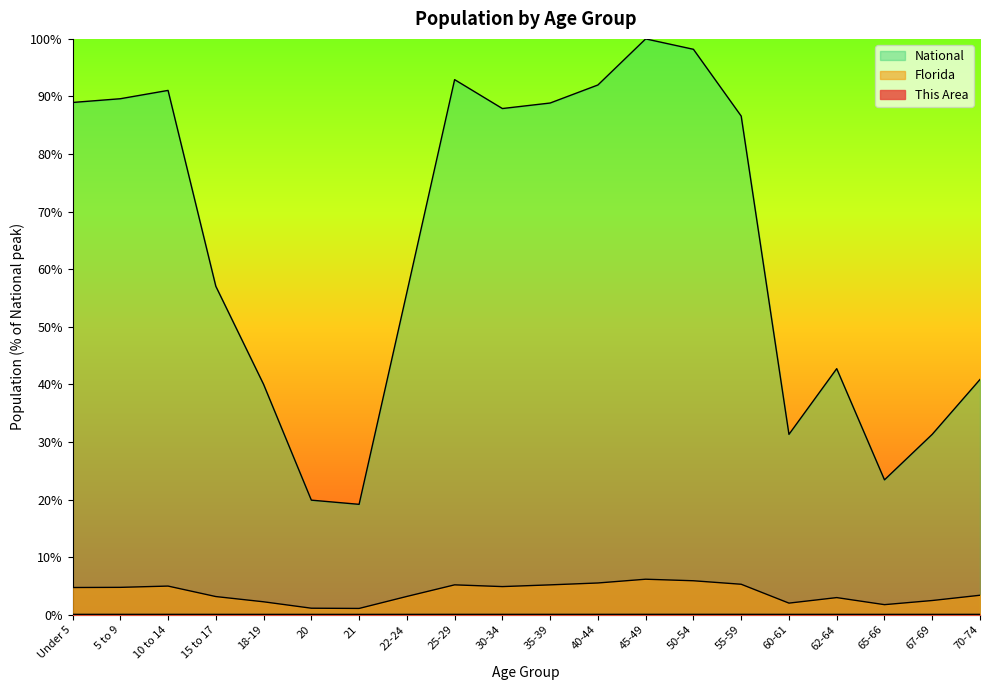

The value of Florida at 21 is 1.9. True or false?

False